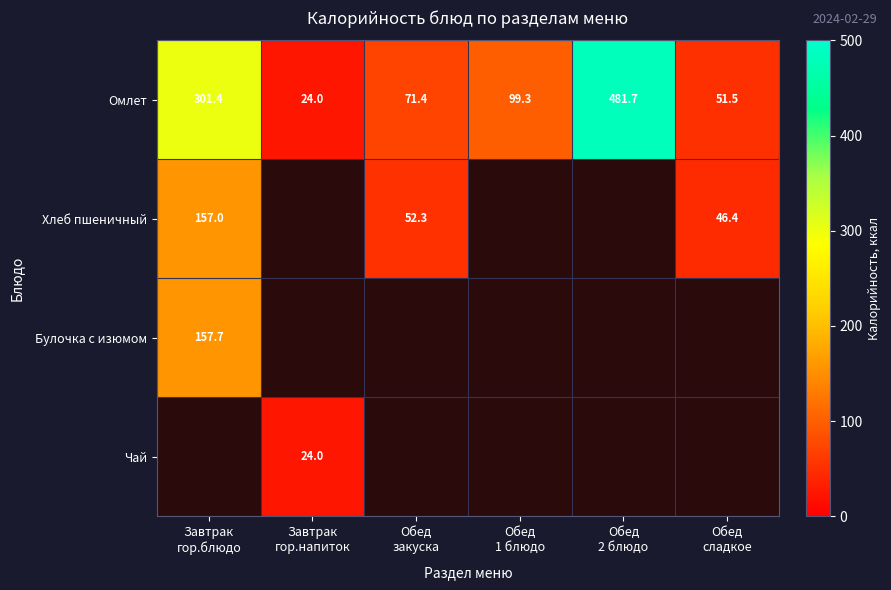

At Обед 2 блюдо, list the series in order from smallest to largest.

Омлет, Хлеб пшеничный, Булочка с изюмом, Чай